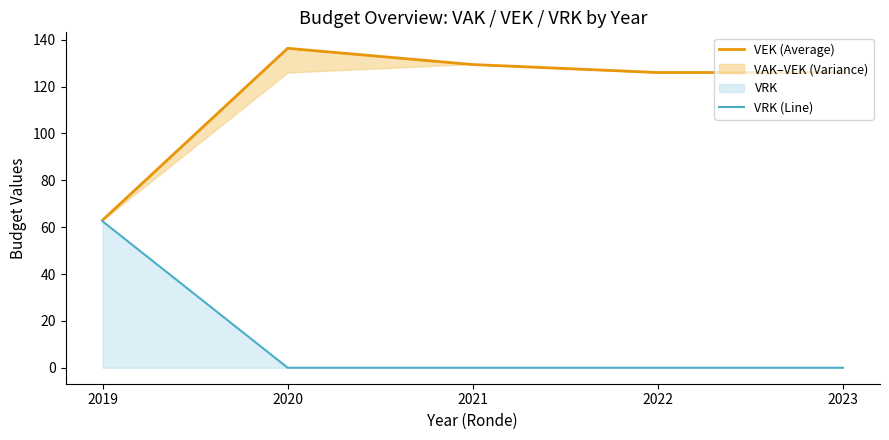

How many data points in VEK (Average) are less than 126?

1